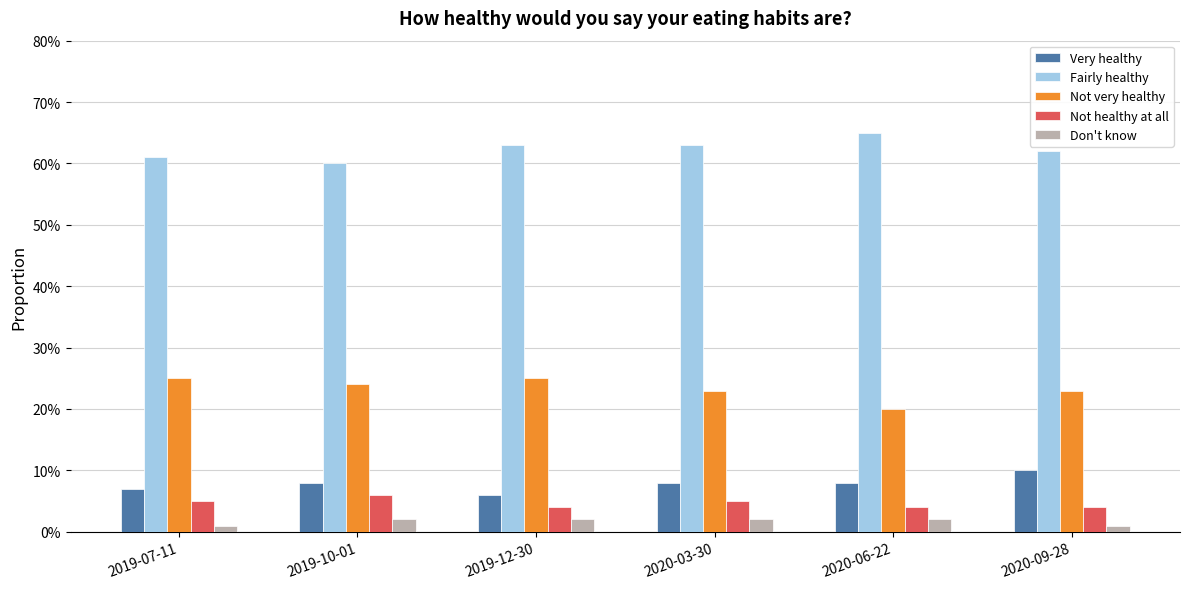

What are all the series names shown in the legend?

Very healthy, Fairly healthy, Not very healthy, Not healthy at all, Don't know